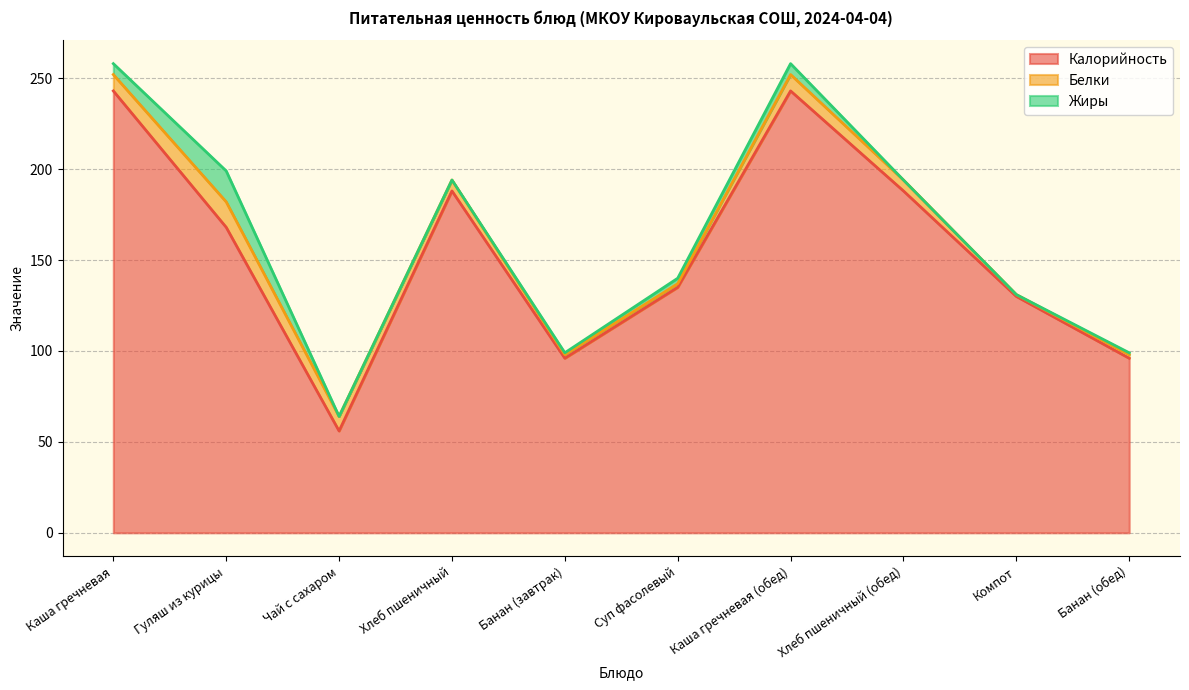

At which category is the sum across all series the highest?

Каша гречневая